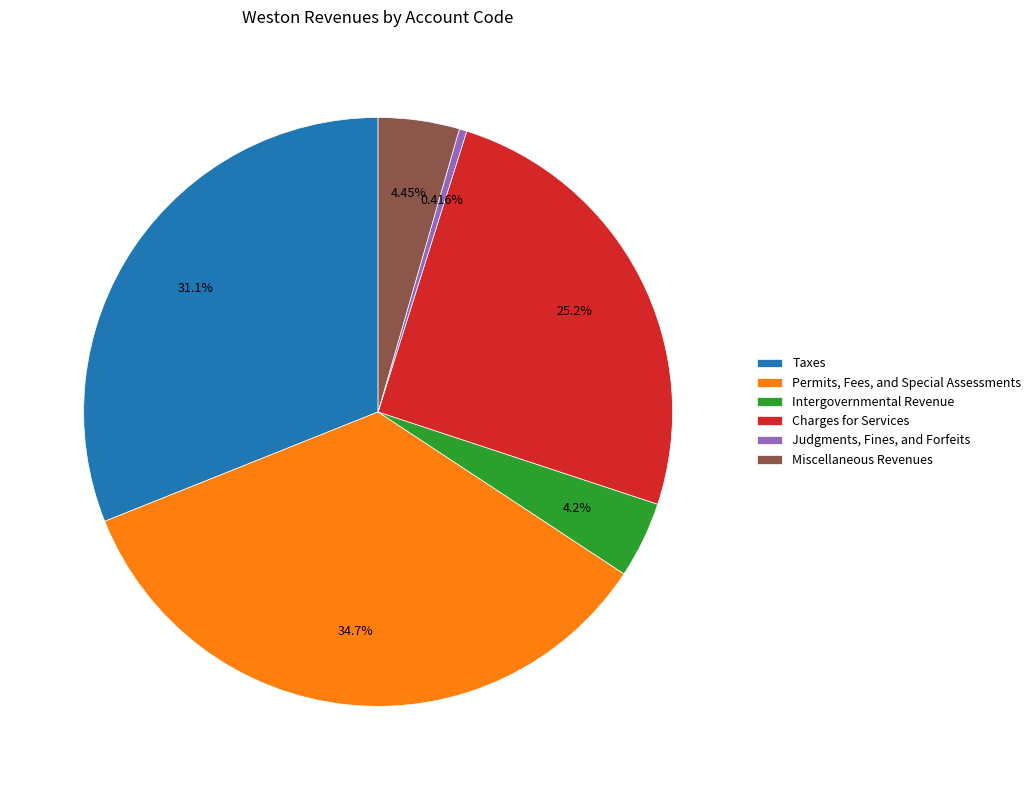

Which slice is the largest?

Permits, Fees, and Special Assessments